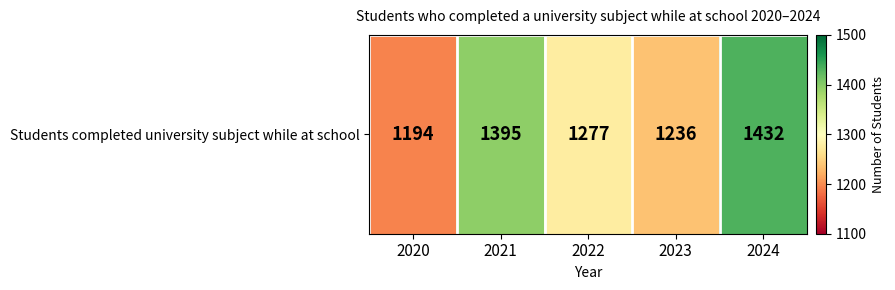

What is the ratio of the value at 2022 to the value at 2021?

0.9